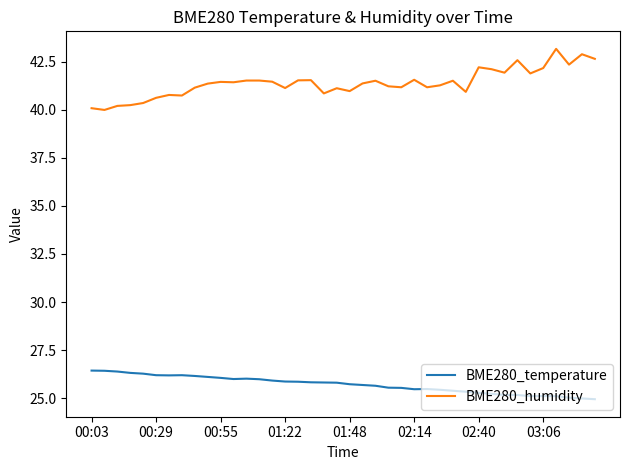

What is the difference between the maximum and minimum values in the BME280_humidity series?

3.2